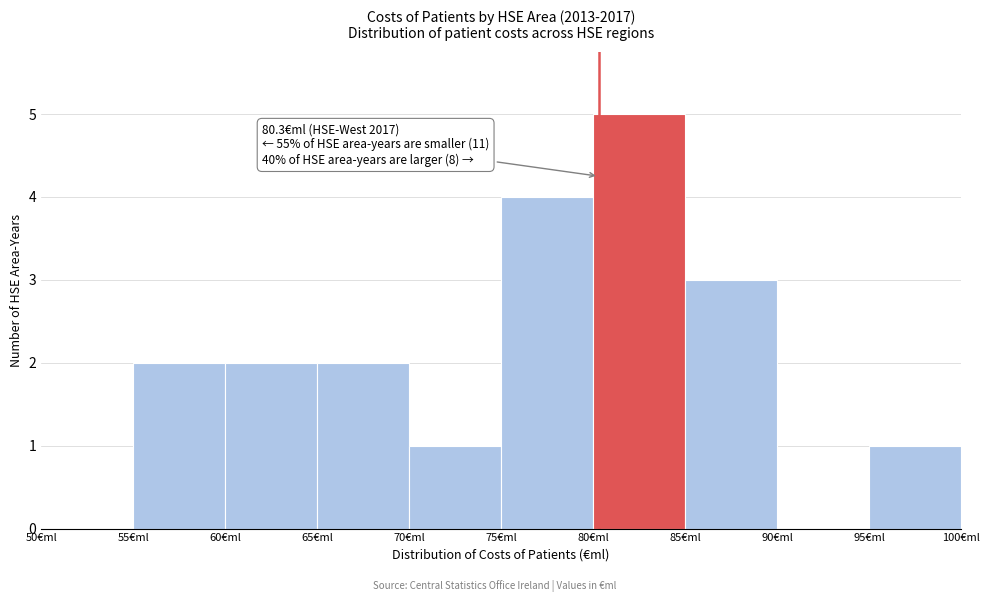

Over which range of the x-axis is the bar tallest?

80 to 85